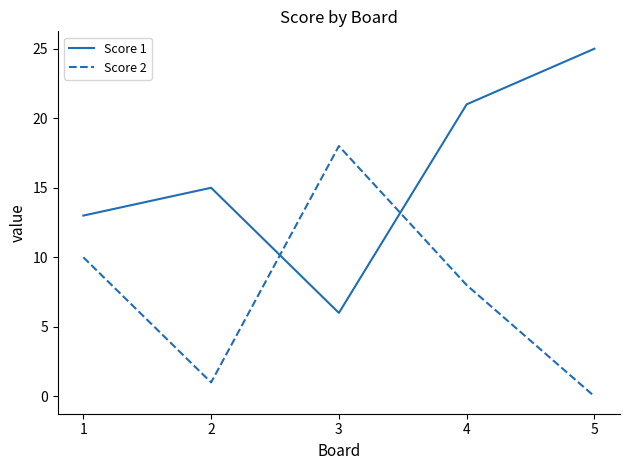

The Score 1 series shows 36 at 5. True or false?

False